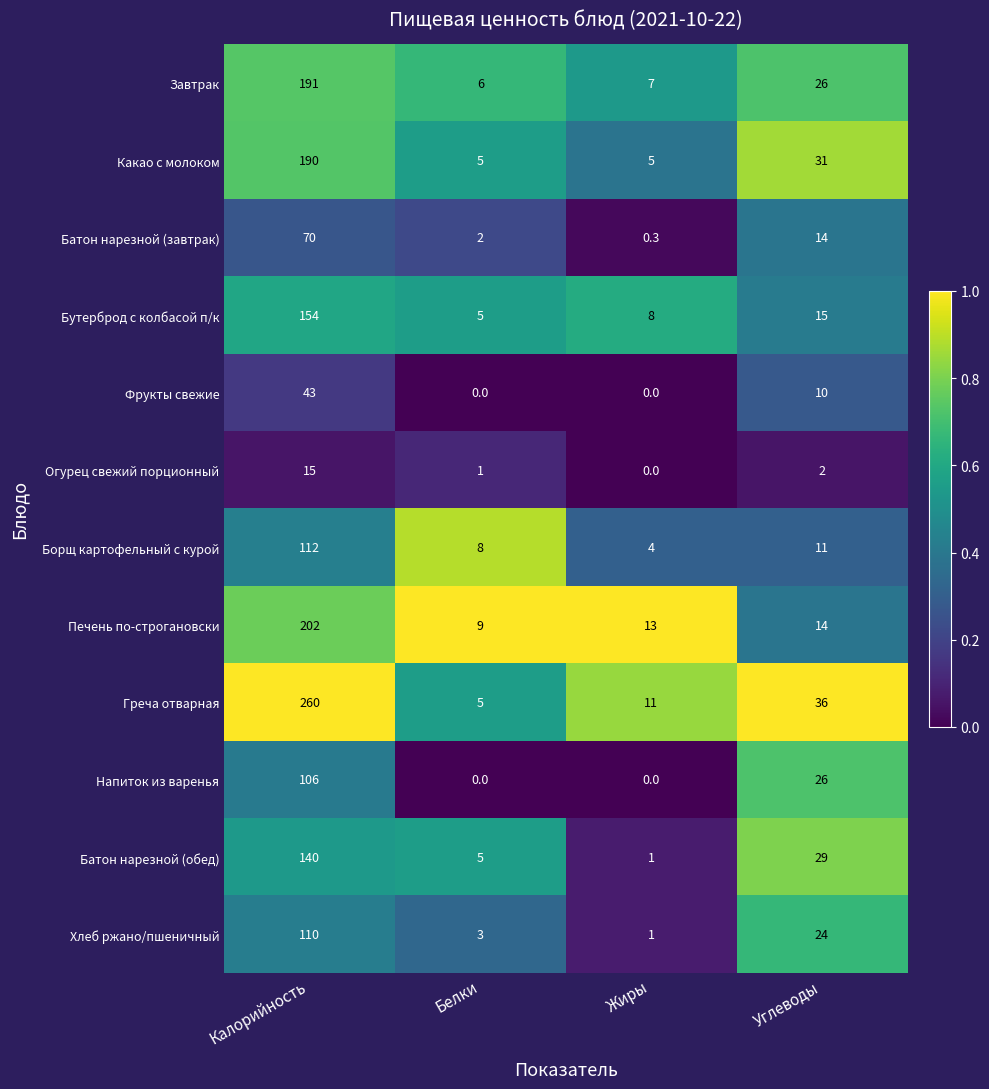

Is it true that Греча отварная equals 36.0 at Углеводы?

True